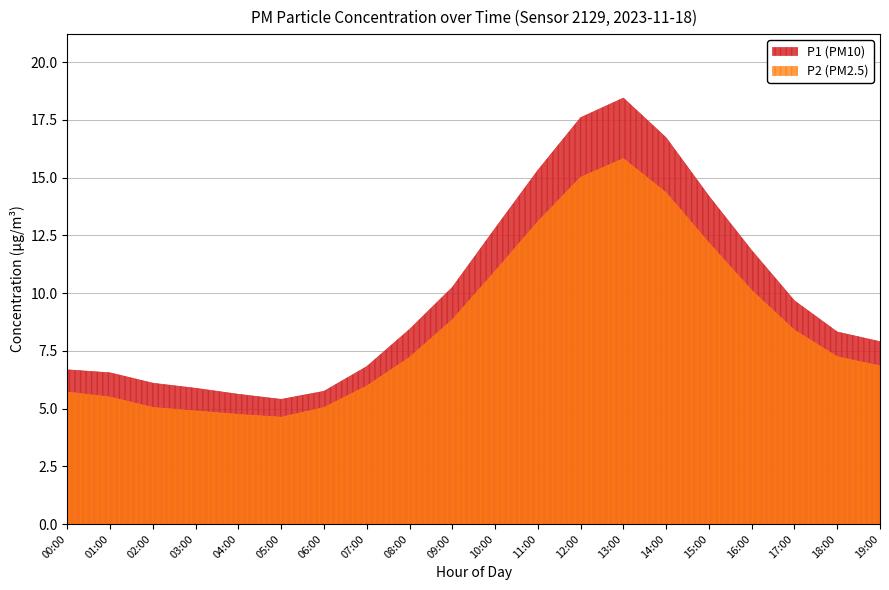

At 01:00, list the series in order from largest to smallest.

P1 (PM10), P2 (PM2.5)